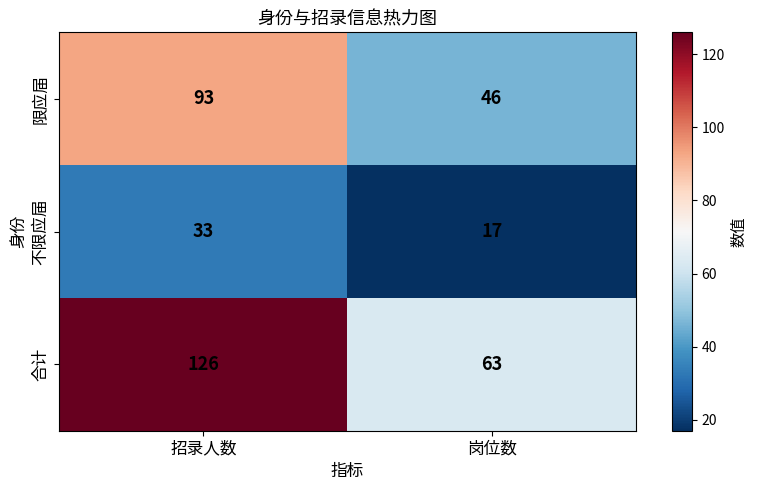

Reading left to right, list all the values displayed in this chart.

限应届: 93	46
不限应届: 33	17
合计: 126	63